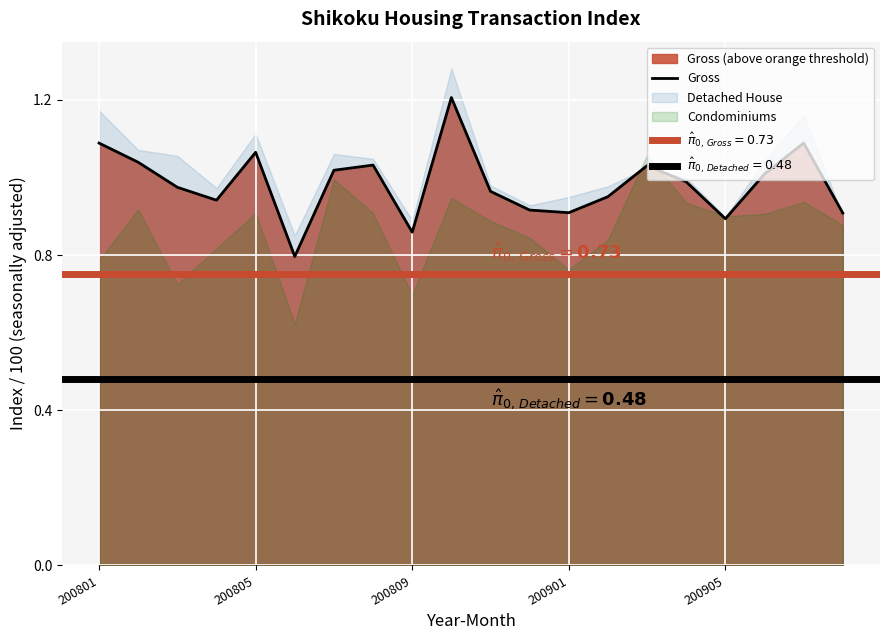

What position from the left is 200901?

13